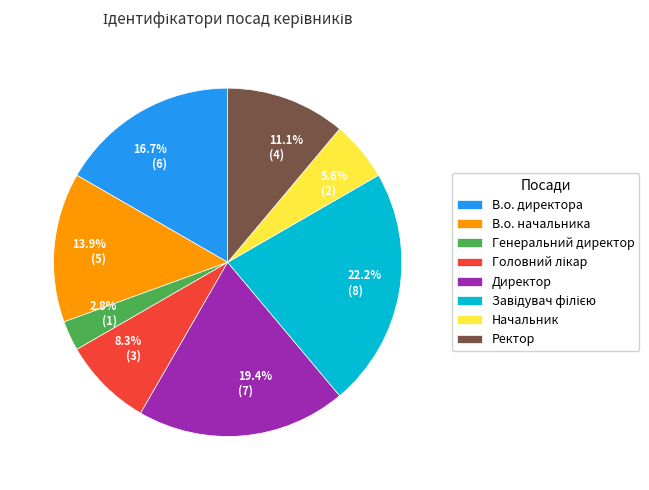

The В.о. директора slice represents 17% of the pie. True or false?

True